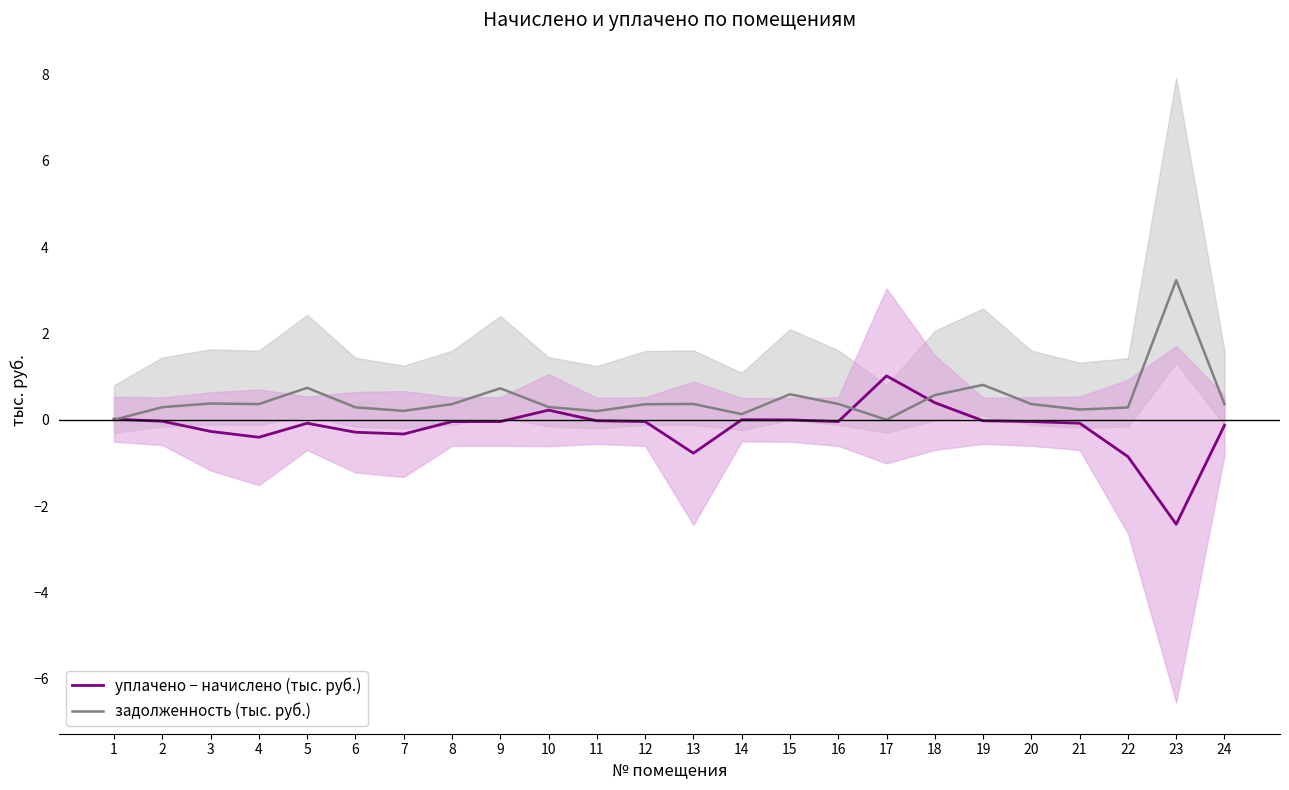

How many intersections are there between задолженность (тыс. руб.) and уплачено − начислено (тыс. руб.)?

3